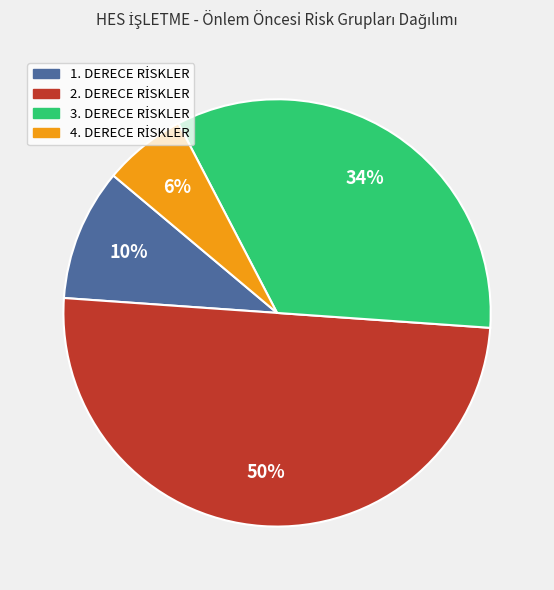

To the nearest percent, what is the difference between the largest and smallest slice percentages?

44%